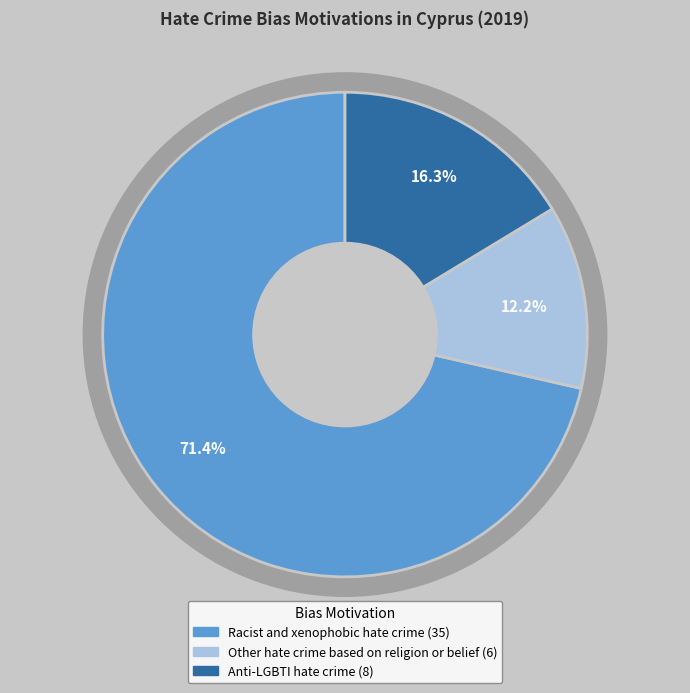

To the nearest percent, what portion does Anti-LGBTI hate crime represent?

16%